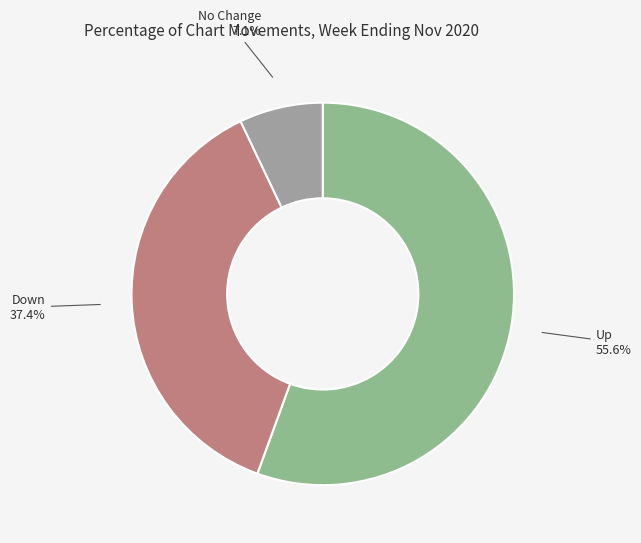

Count the number of slices in the pie.

3